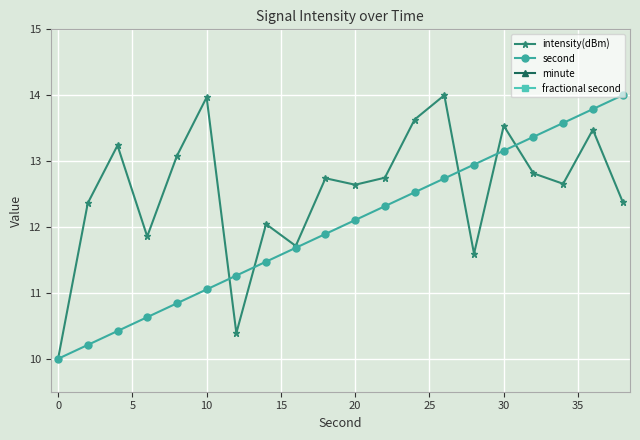

List the series in order of their peak value, lowest first.

minute, fractional second, intensity(dBm), second